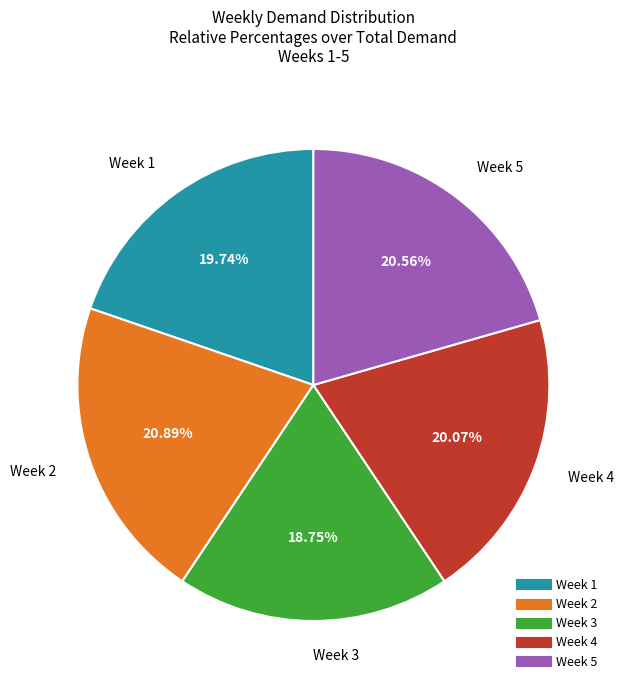

How much of the chart is everything except Week 2?

79.1%